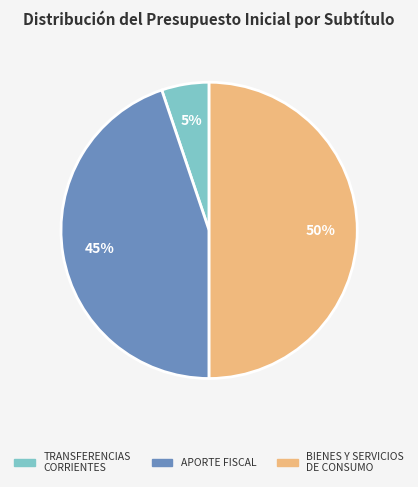

Count the number of slices in the pie.

3